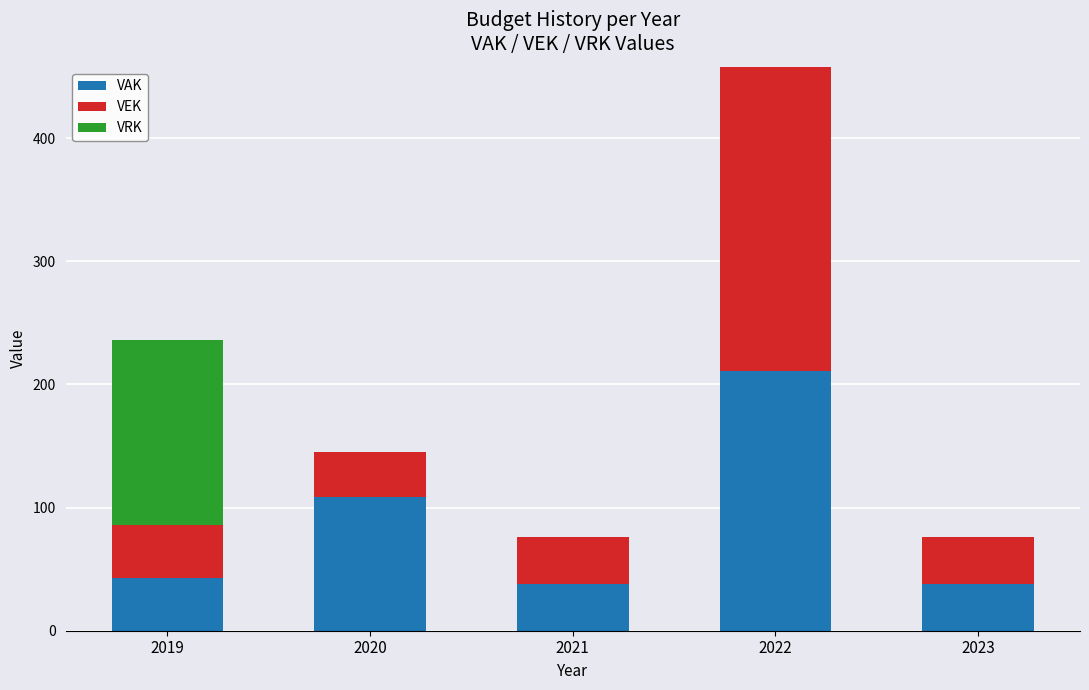

What is the total value across all series at 2019?

236